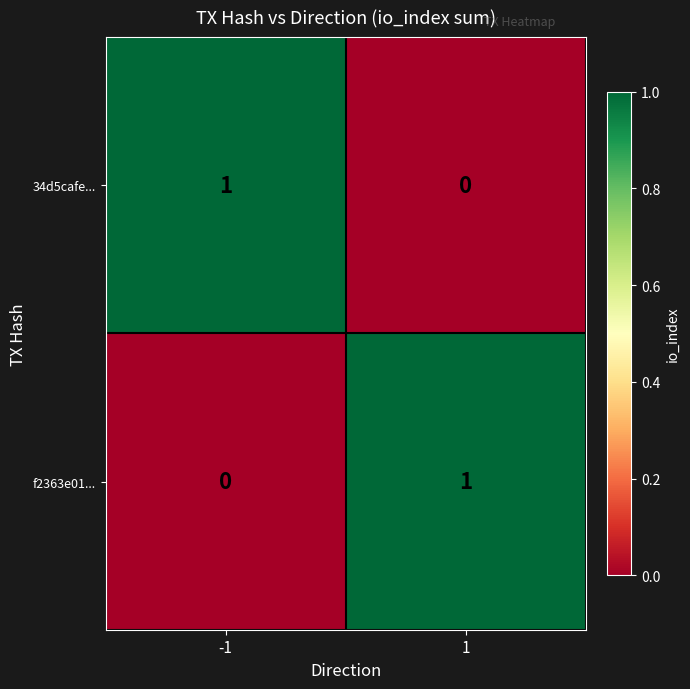

What is the difference between the highest and lowest values at -1?

1